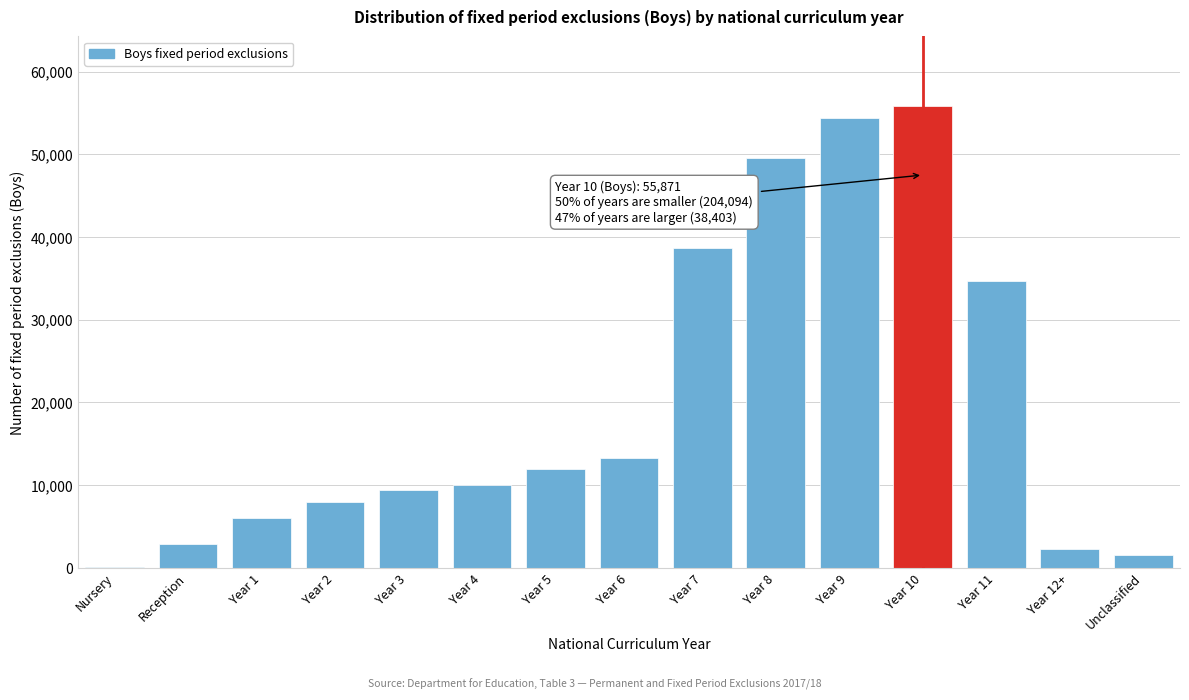

Reading left to right, extract all data points from this chart.

Nursery=108	Reception=2881	Year 1=6015	Year 2=7994	Year 3=9369	Year 4=9990	Year 5=11937	Year 6=13306	Year 7=38605	Year 8=49496	Year 9=54393	Year 10=55871	Year 11=34614	Year 12+=2265	Unclassified=1524